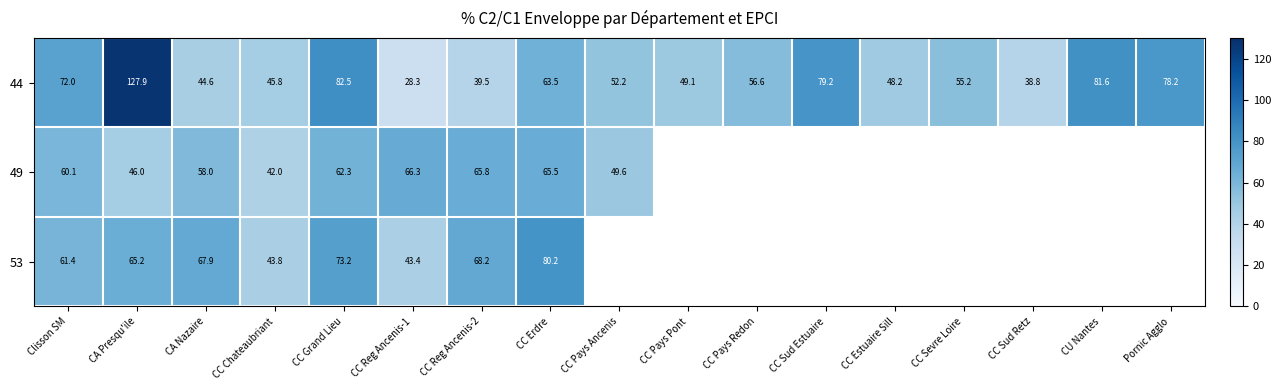

At which label does 44 reach its peak?

CA Presqu'ile